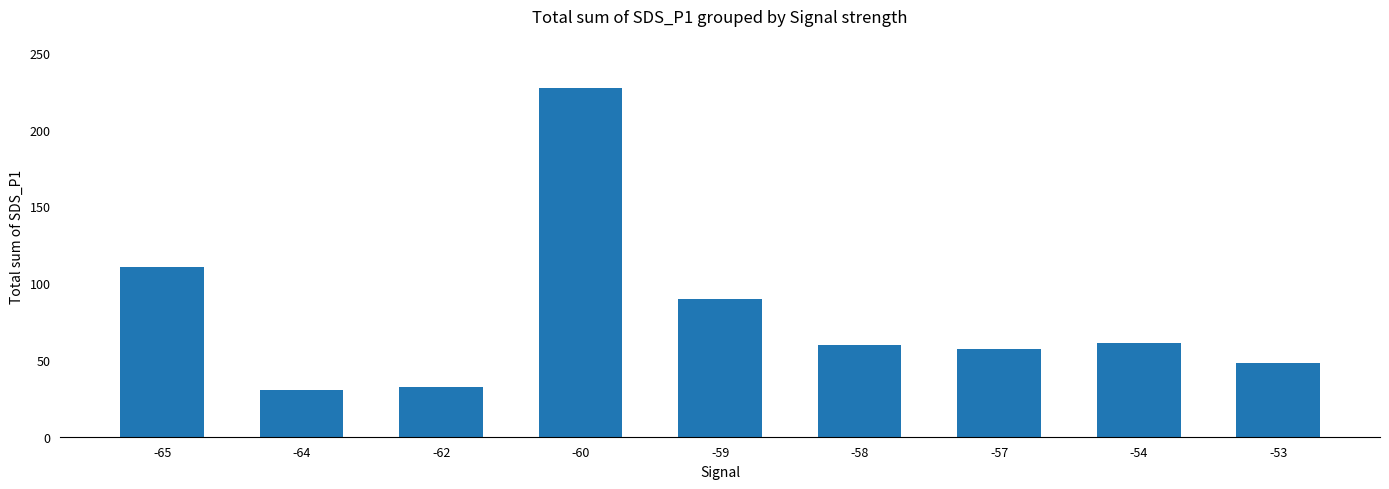

Does the chart contain stacked bars?

No